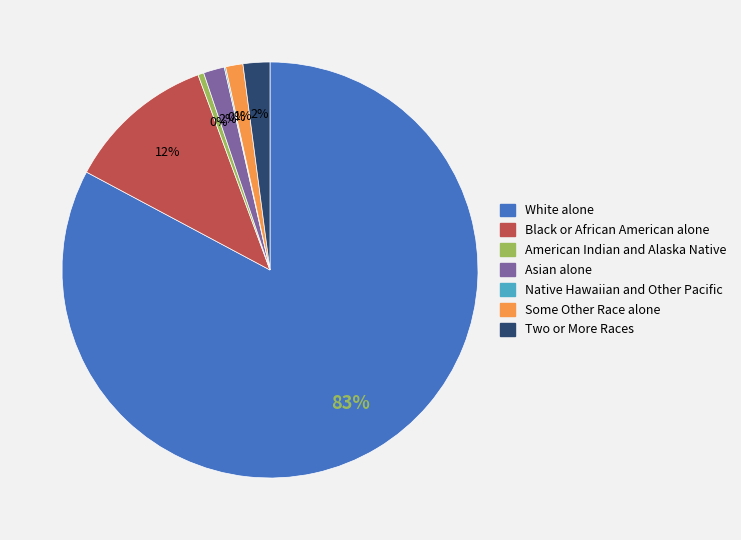

Is there a majority slice in this chart?

Yes